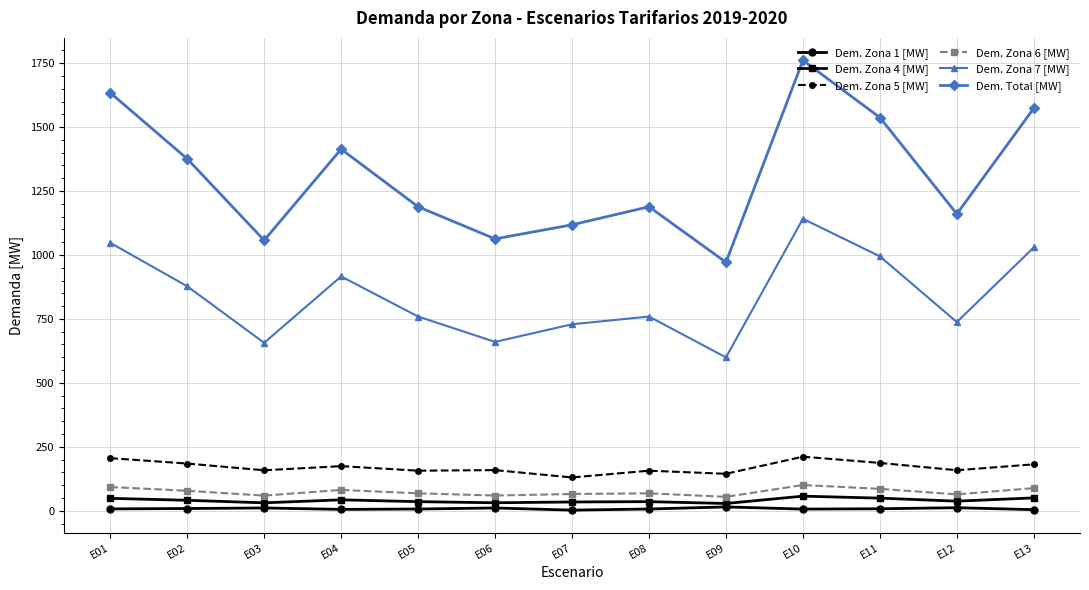

At which category does Dem. Total [MW] reach its first local peak?

E04